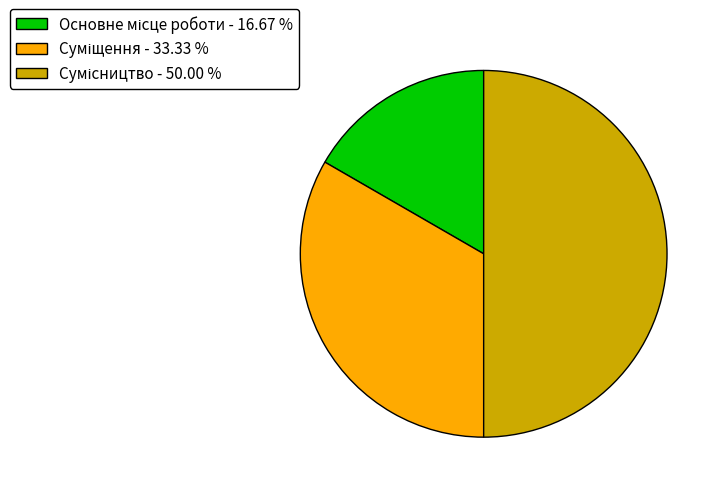

To the nearest percent, what is the average slice percentage?

33%